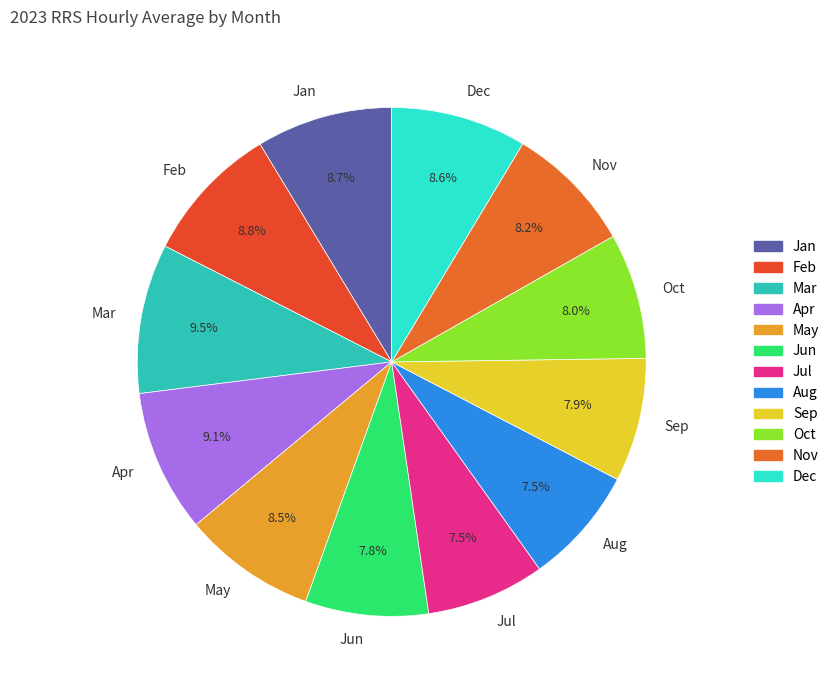

Which has a higher value, Feb or Oct?

Feb